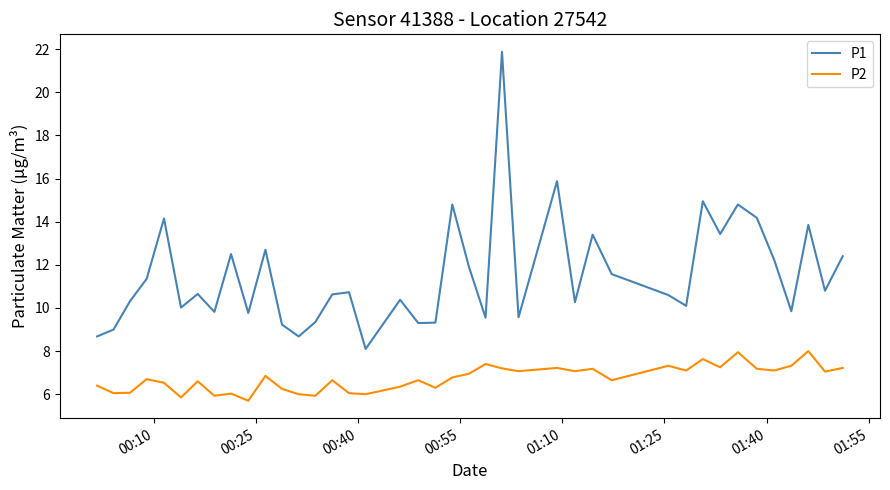

What is the difference between the maximum and minimum values in the P2 series?

2.3